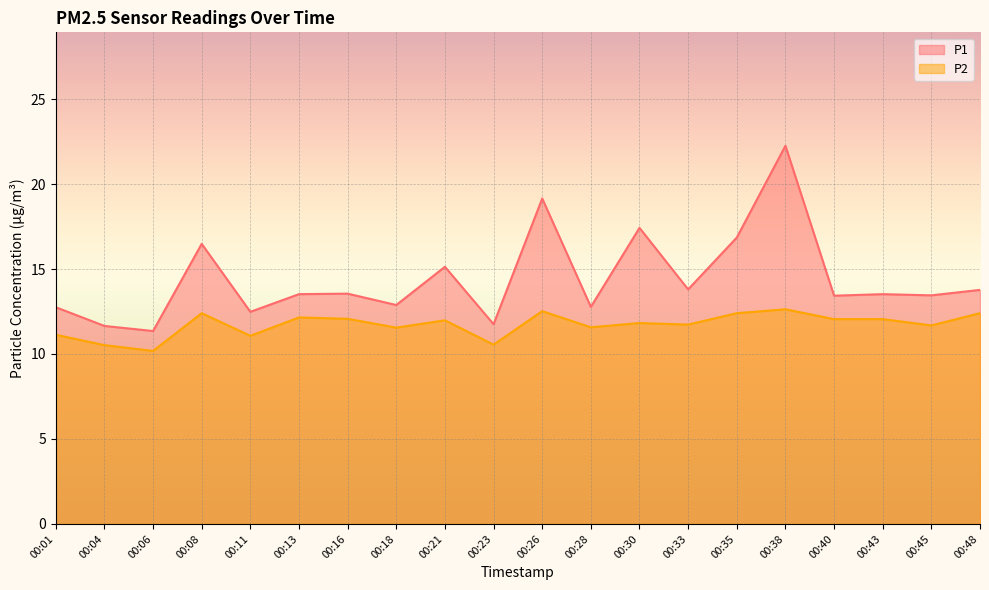

Reading right to left, what are all the values shown in this chart?

P1: 13.8	13.4	13.5	13.4	22.2	16.9	13.8	17.4	12.8	19.1	11.8	15.1	12.9	13.6	13.5	12.5	16.5	11.3	11.7	12.8
P2: 12.4	11.7	12.1	12.1	12.6	12.4	11.7	11.8	11.6	12.5	10.6	12.0	11.6	12.1	12.2	11.1	12.4	10.2	10.5	11.1